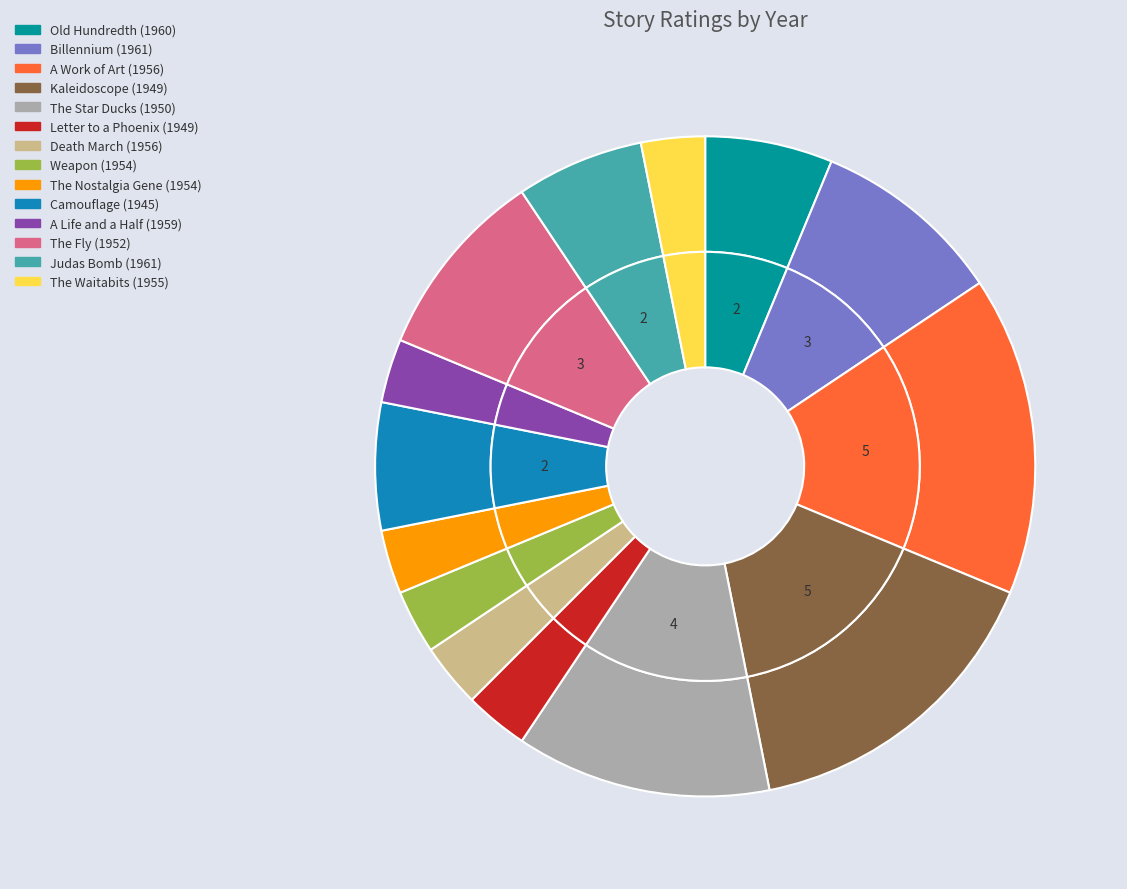

What is the change in value from 1960 to 1956?

-1